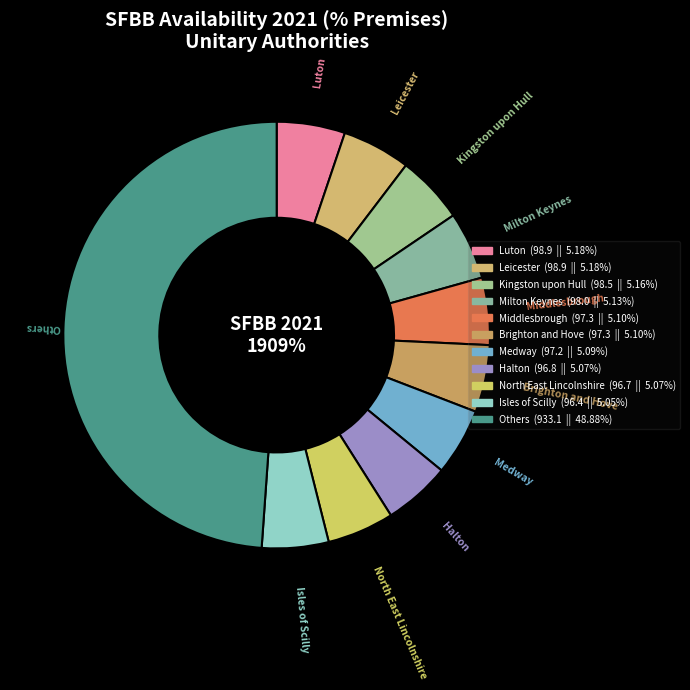

Does any single category account for the majority?

No